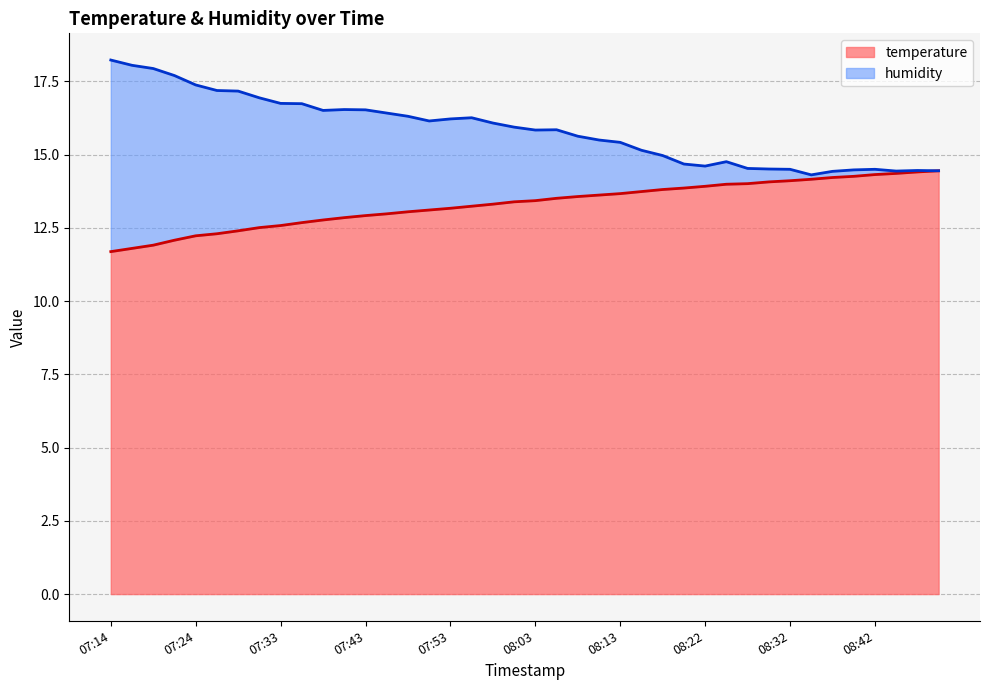

What is the total value across all series at 08:15?

28.9